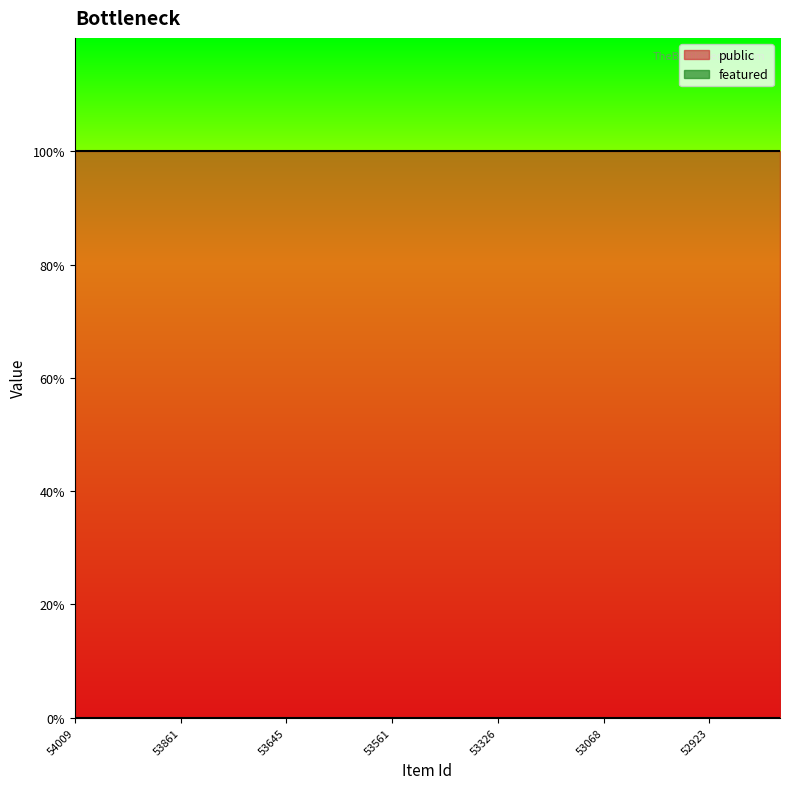

What is the lowest value of the public series?

1